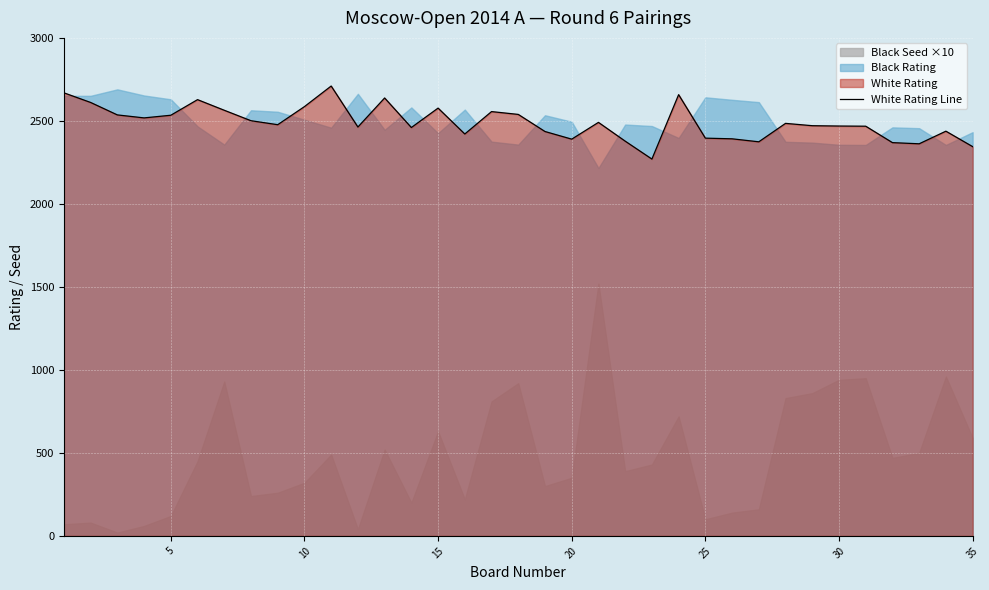

What is the average value?

2491